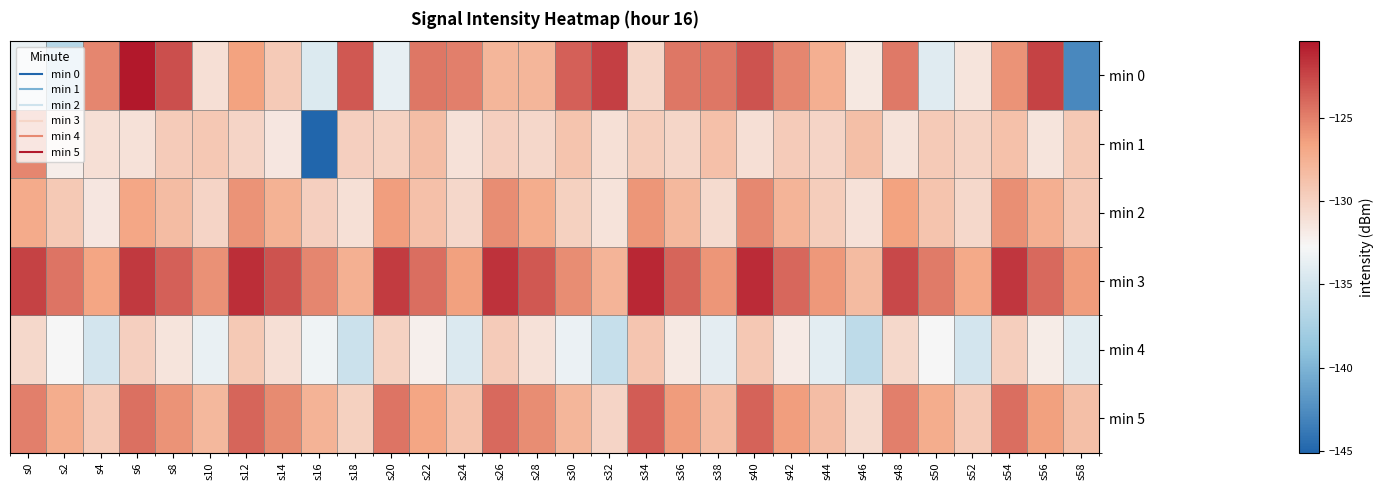

At which category is the sum across all series the highest?

s40